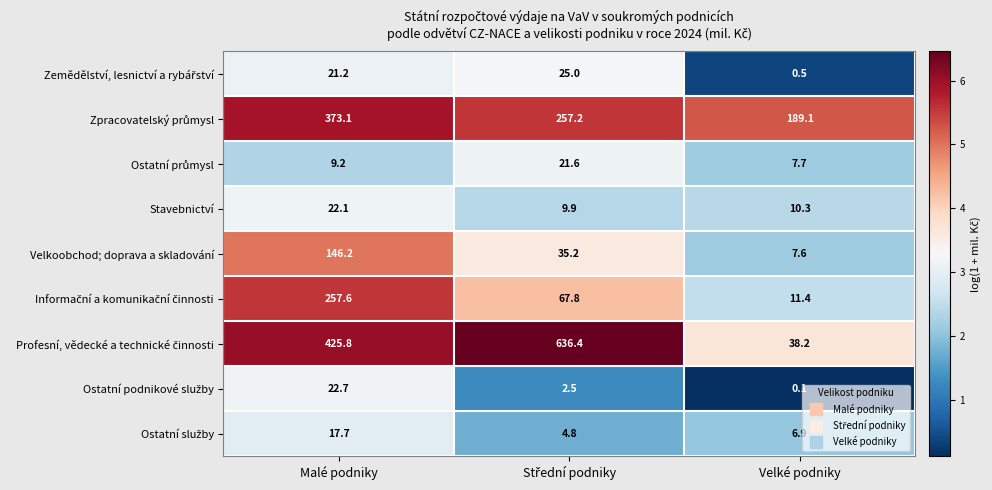

Read the Stavebnictví value at Malé podniky.

22.1